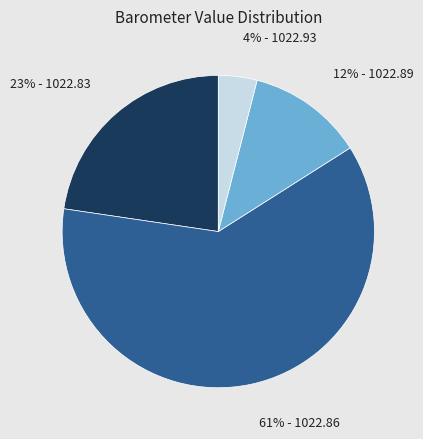

To the nearest percent, what is the difference between the largest and smallest slice percentages?

57%